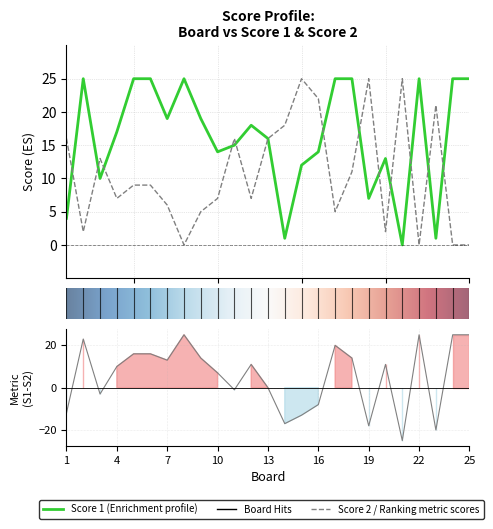

At which label does Score 2 first exceed 9?

1